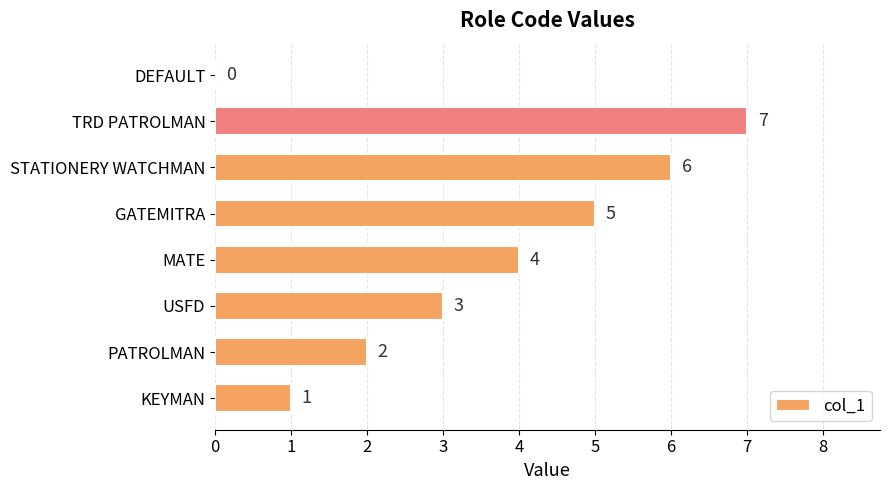

At which category does the chart reach its peak across all series?

TRD PATROLMAN